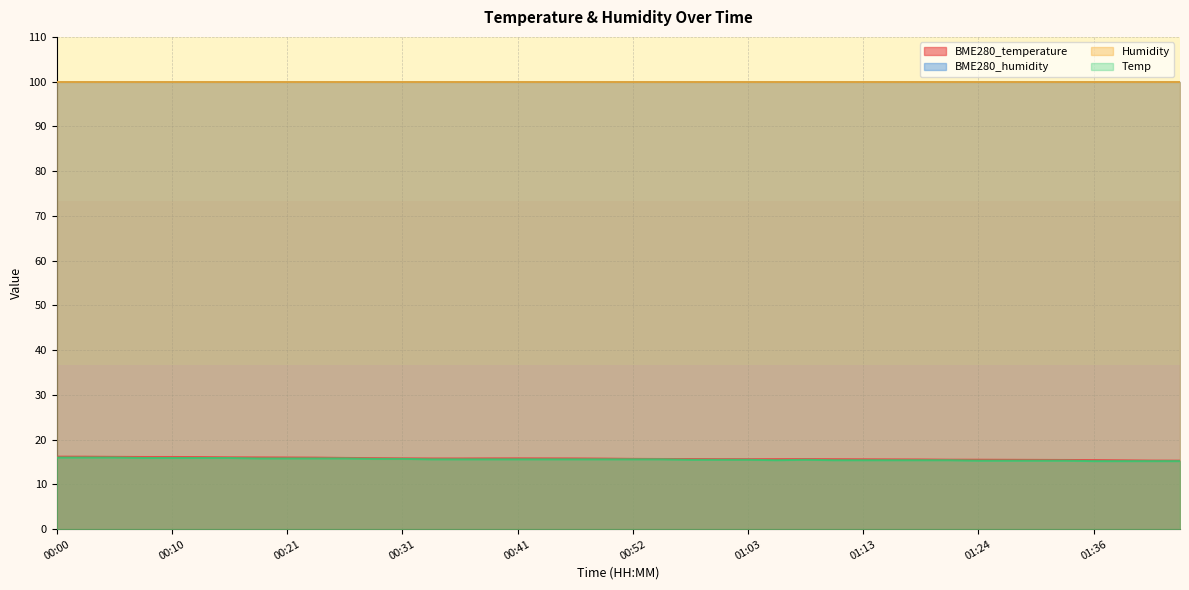

What is the total value across all series at 00:41?

231.3